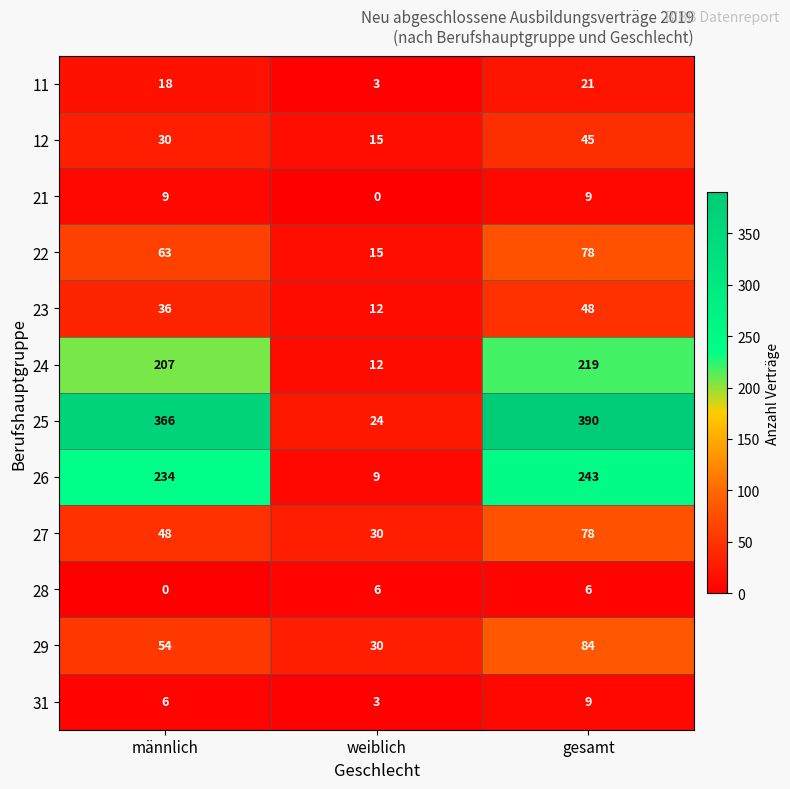

The value of 31 at weiblich is 5. True or false?

False